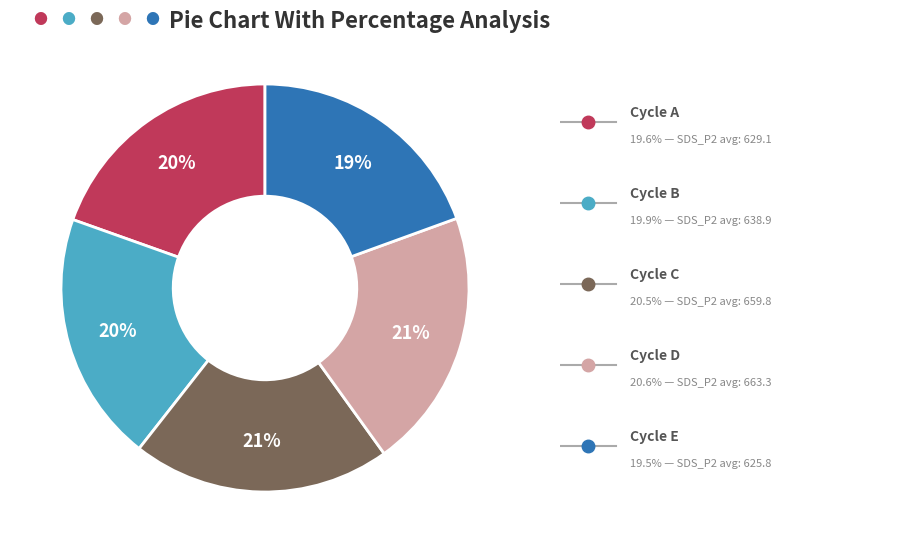

Does any single category account for the majority?

No